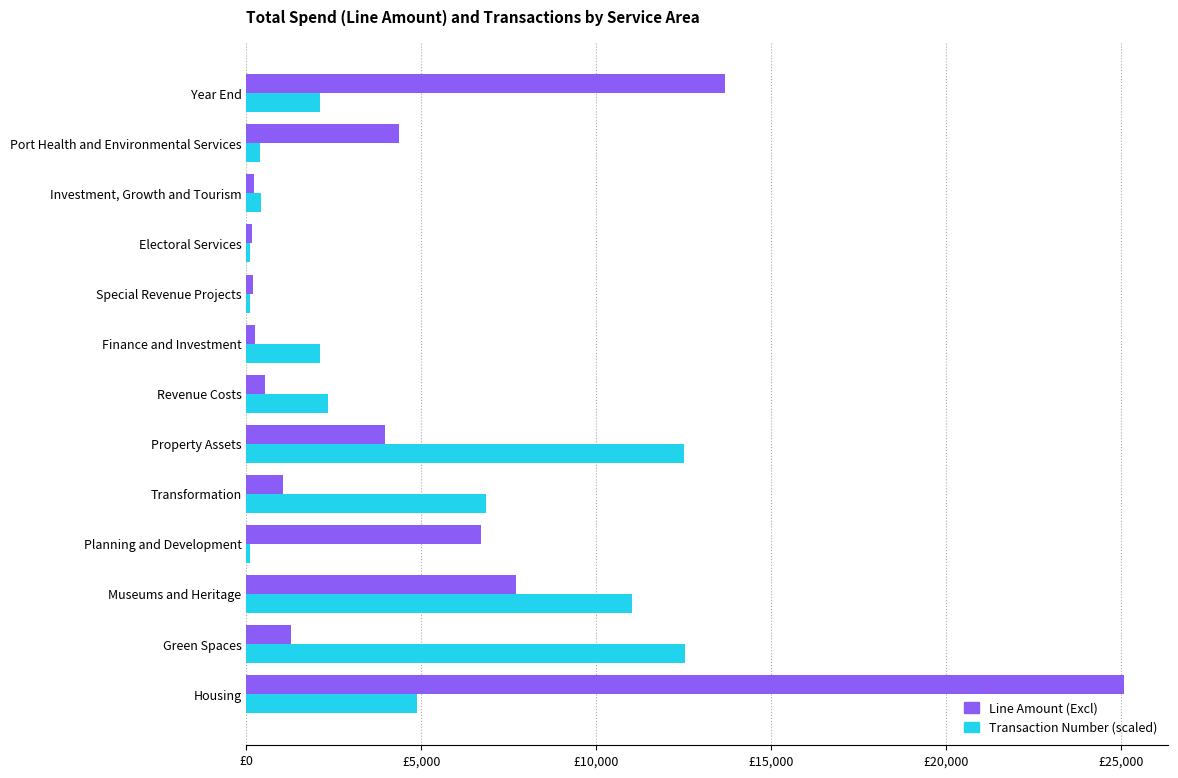

At which label is Transaction Number (scaled) closest to 6318?

Transformation